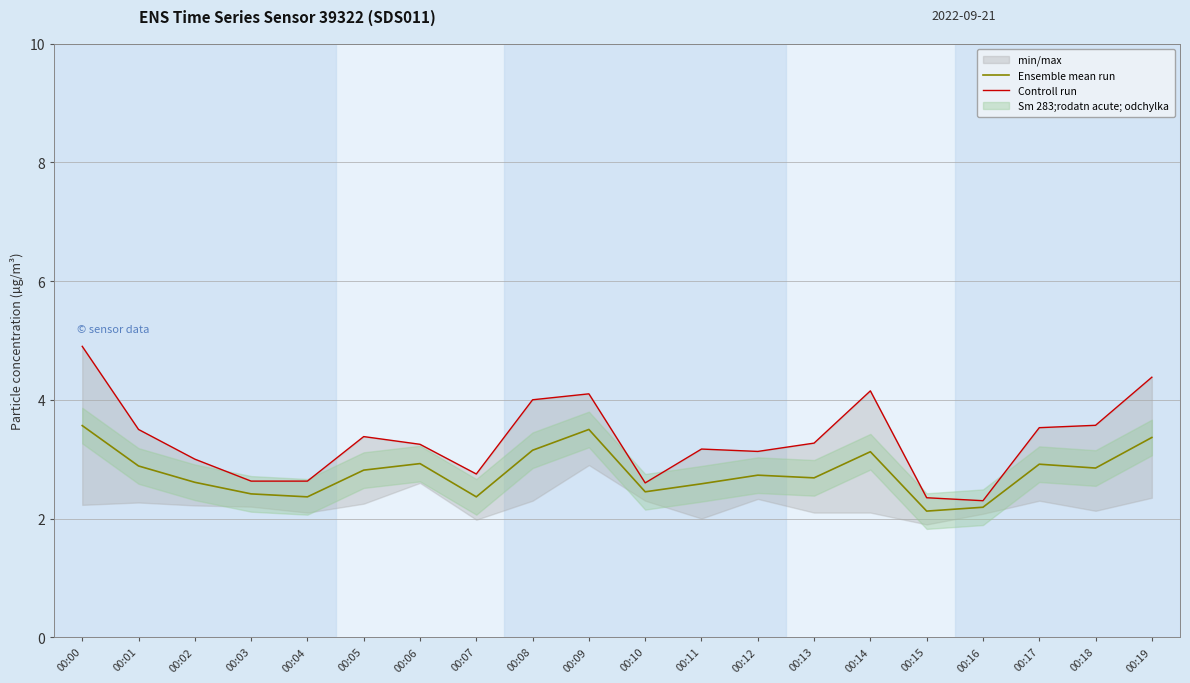

Between 00:00 and 00:09, which series saw the biggest shift?

Controll run